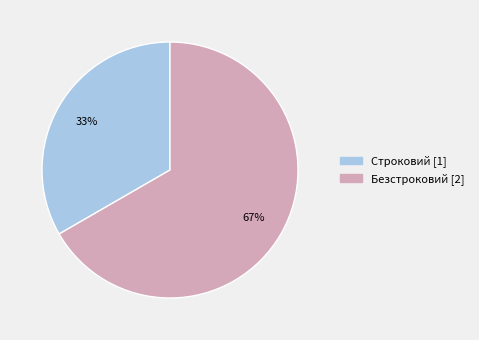

To the nearest percent, what is the average slice percentage?

50%